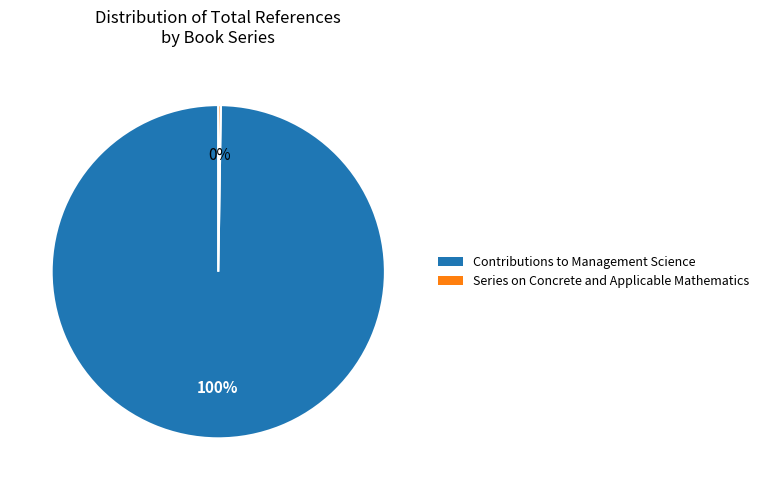

Is there a majority slice in this chart?

Yes